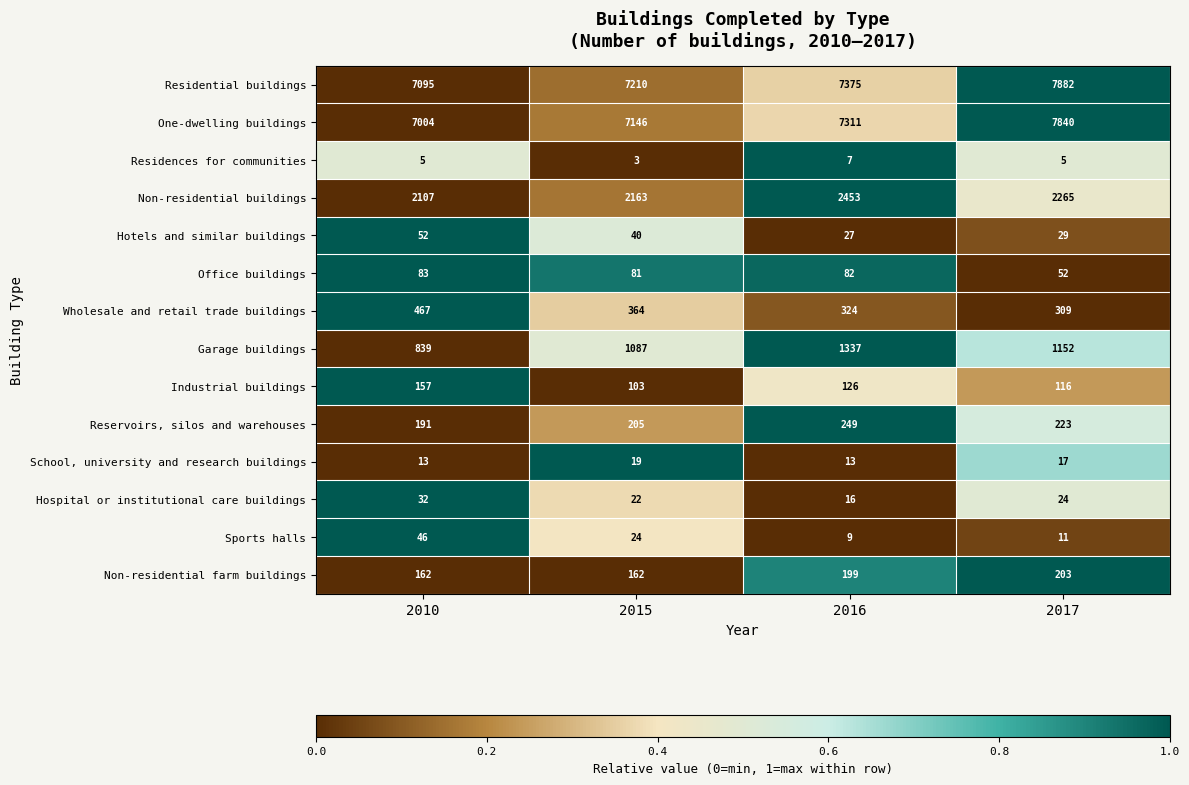

What is the maximum value shown in the chart?

7882